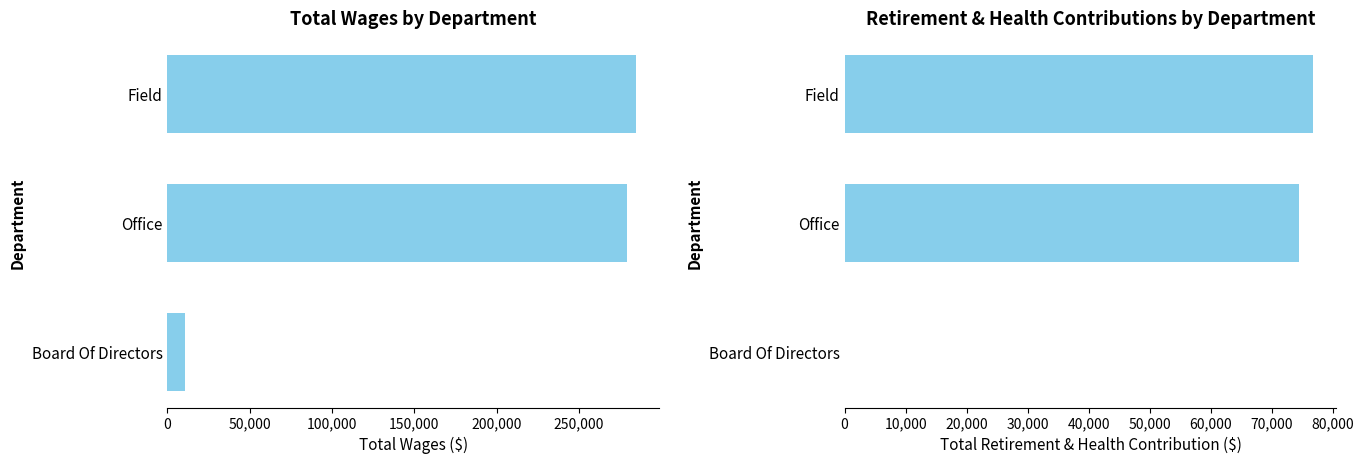

Reading right to left, transcribe all the data shown in this chart.

Total Wages: 10980	279333	284605
Total Retirement & Health Contribution: 0	74368	76702